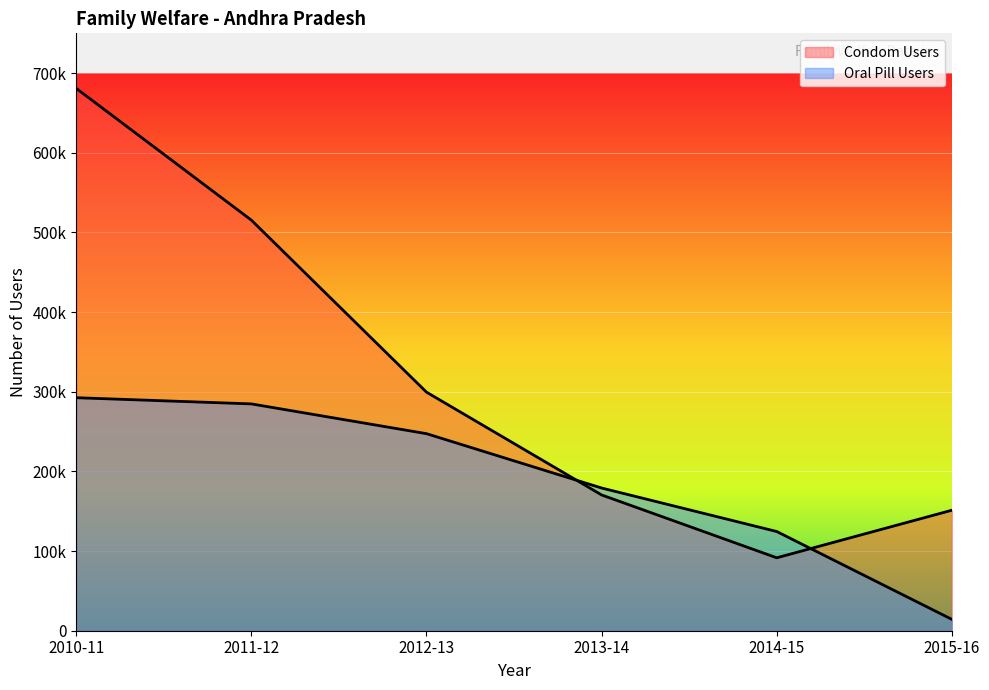

Reading right to left, list all the values displayed in this chart.

Condom Users: 151274	91561	170487	299565	515533	680932
Oral Pill Users: 14240	124546	179163	247411	284784	292541